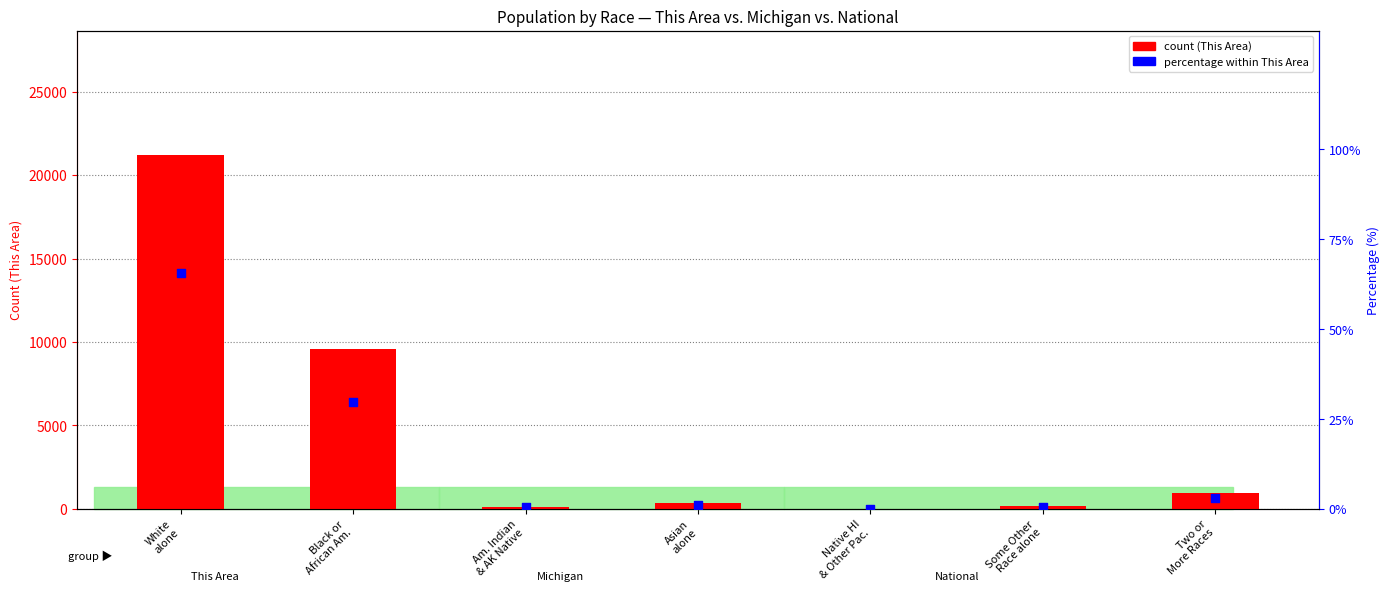

Which series reaches the maximum Y coordinate?

count (This Area)